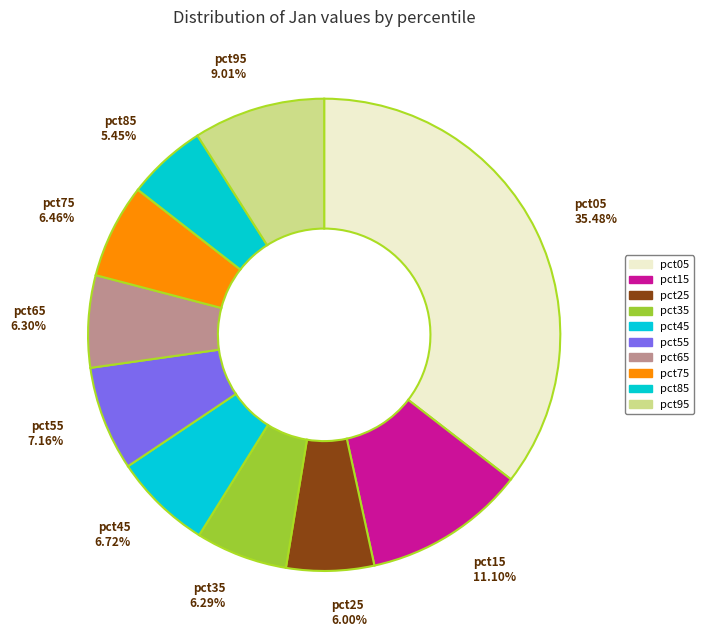

Which has a higher value, pct15 or pct65?

pct15